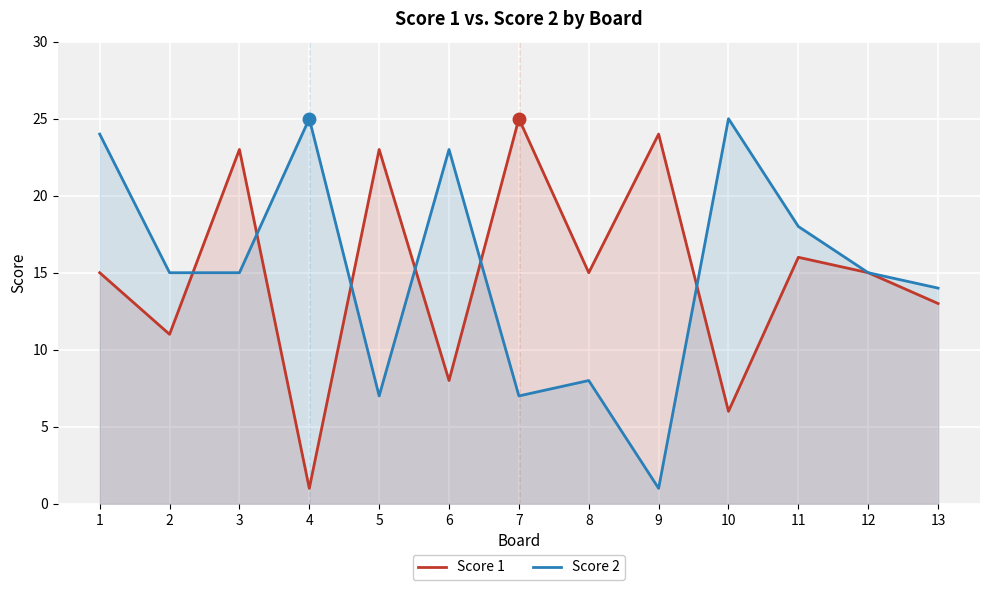

How many lines are shown in the chart?

2